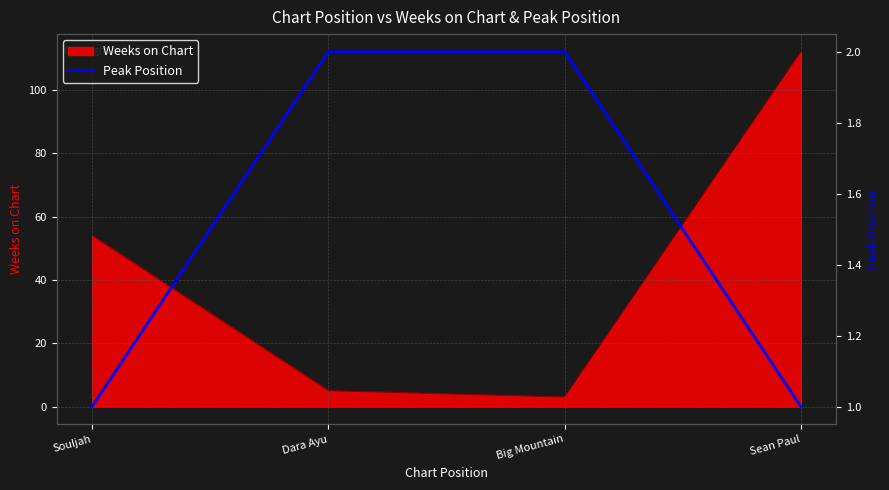

True or false: Weeks on Chart has a value of 54 at Souljah.

True